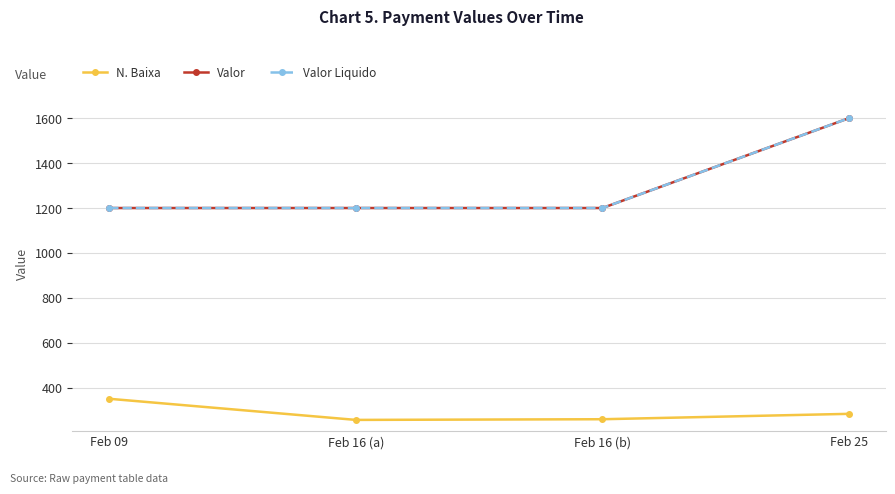

Reading left to right, extract all data points from this chart.

N. Baixa: Feb 09=351	Feb 16 (a)=257	Feb 16 (b)=260	Feb 25=284
Valor: Feb 09=1200	Feb 16 (a)=1200	Feb 16 (b)=1200	Feb 25=1600
Valor Liquido: Feb 09=1200	Feb 16 (a)=1200	Feb 16 (b)=1200	Feb 25=1600